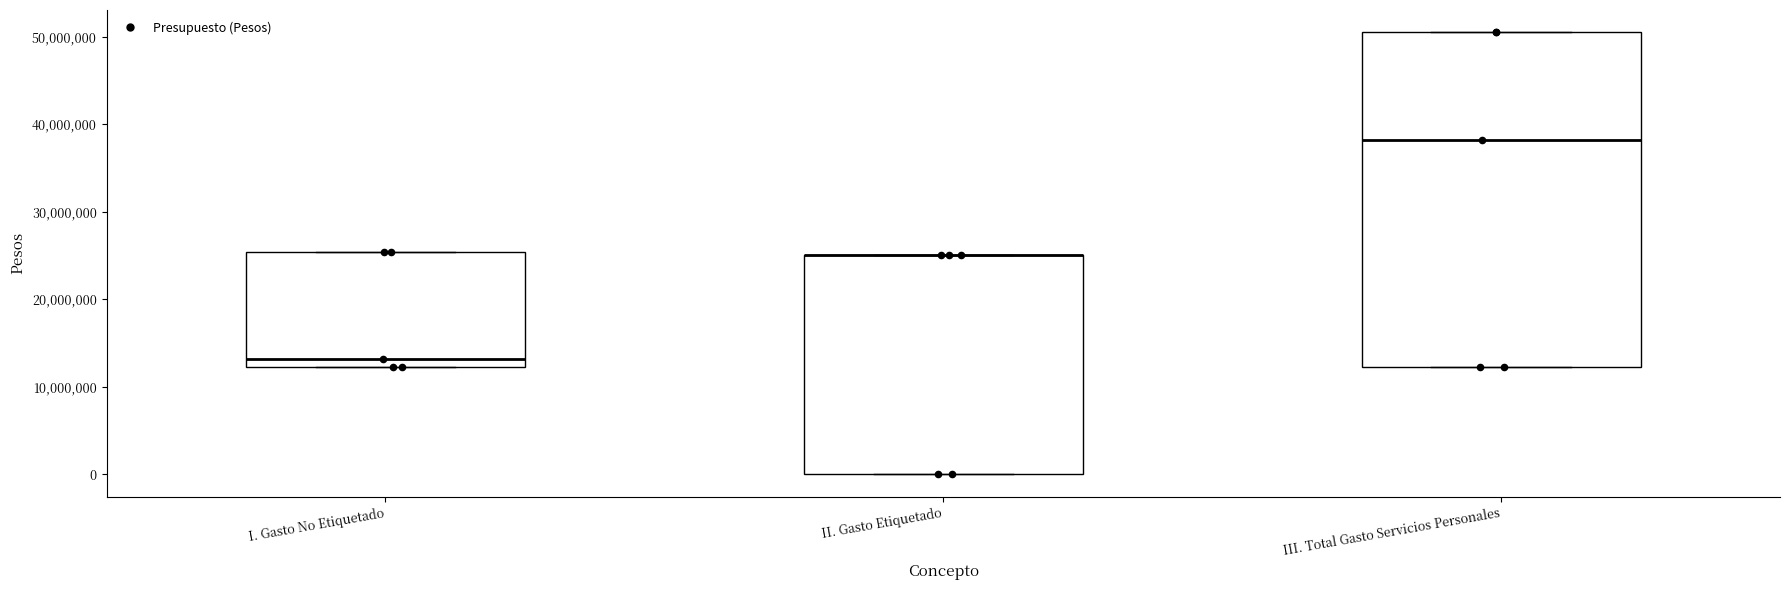

Reading left to right, read every box against the y-axis: the position of its median line, the range the box covers, and the ends of its whiskers. The values are not printed on the chart, so give them approximately, as read against the axis.

I. Gasto No Etiquetado: median 13000000, box 12000000 to 25000000, whiskers 12000000 to 25000000
II. Gasto Etiquetado: median 25000000 (drawn on the box's upper edge), box 0 to 25000000, whiskers 0 to 25000000
III. Total Gasto Servicios Personales: median 38000000, box 12000000 to 51000000, whiskers 12000000 to 51000000